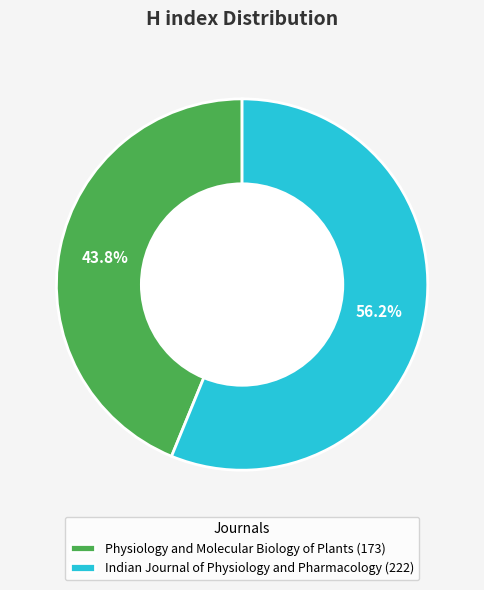

To the nearest percent, what is the combined percentage of Indian Journal of Physiology and Pharmacology and Physiology and Molecular Biology of Plants?

100%